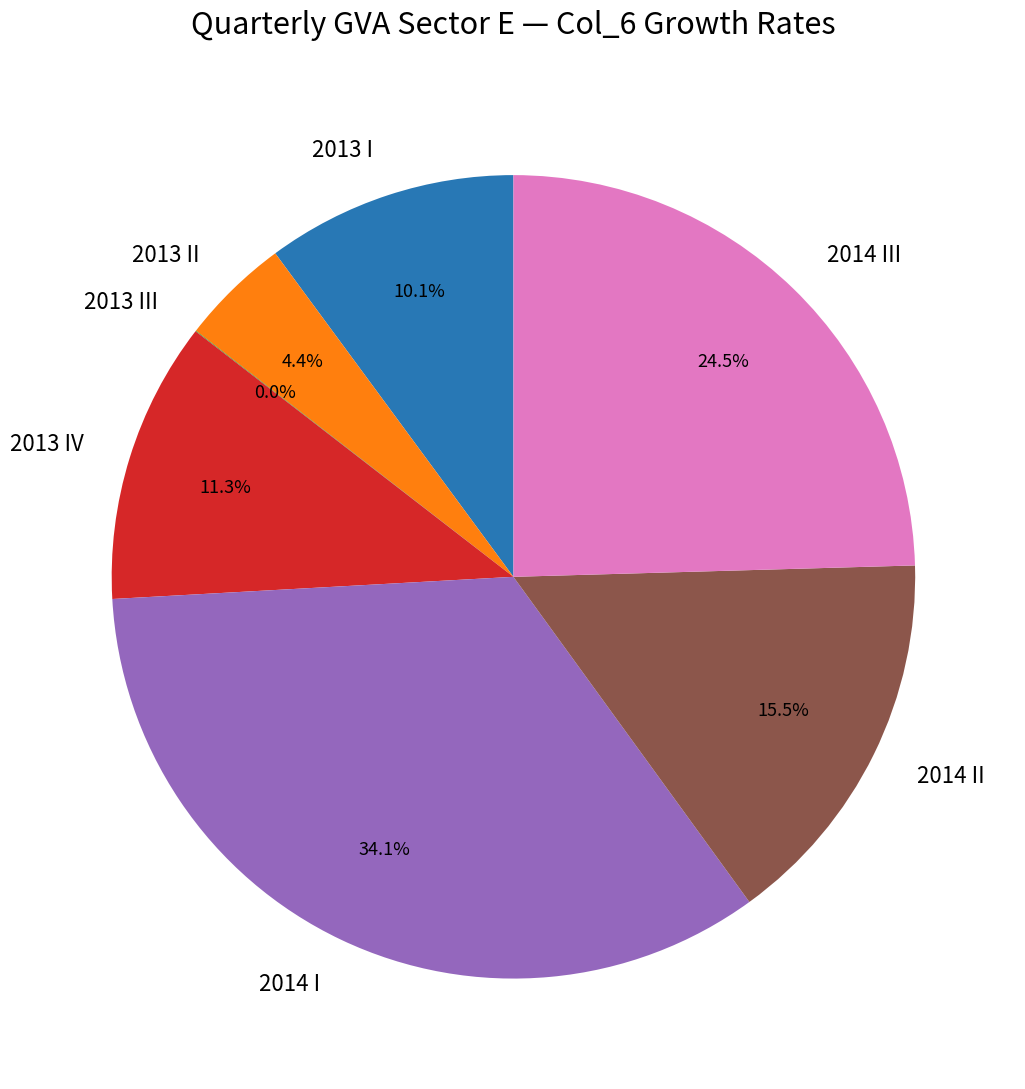

Is there any slice that represents more than half of the pie?

No